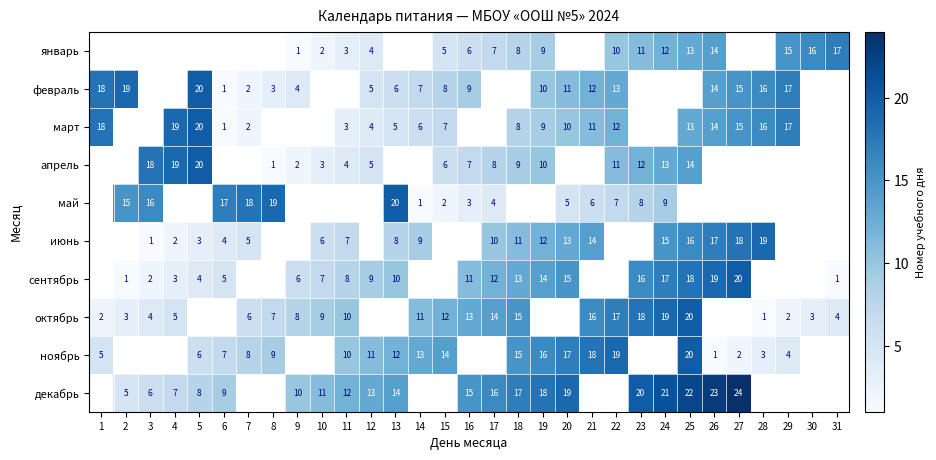

The март series shows 19 at 26. True or false?

False